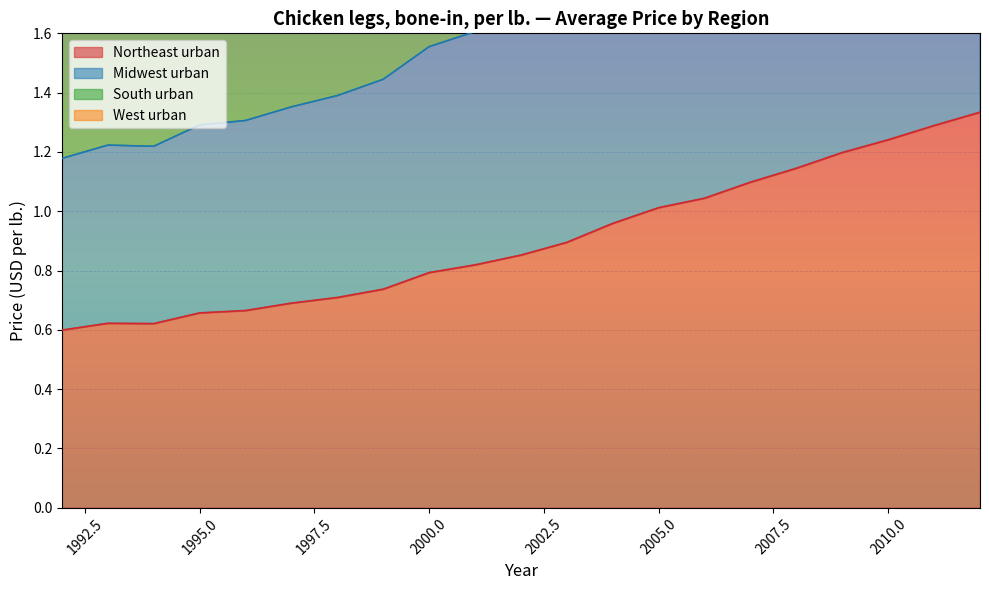

Rank the series by their maximum value, from highest to lowest.

Midwest urban, South urban, West urban, Northeast urban